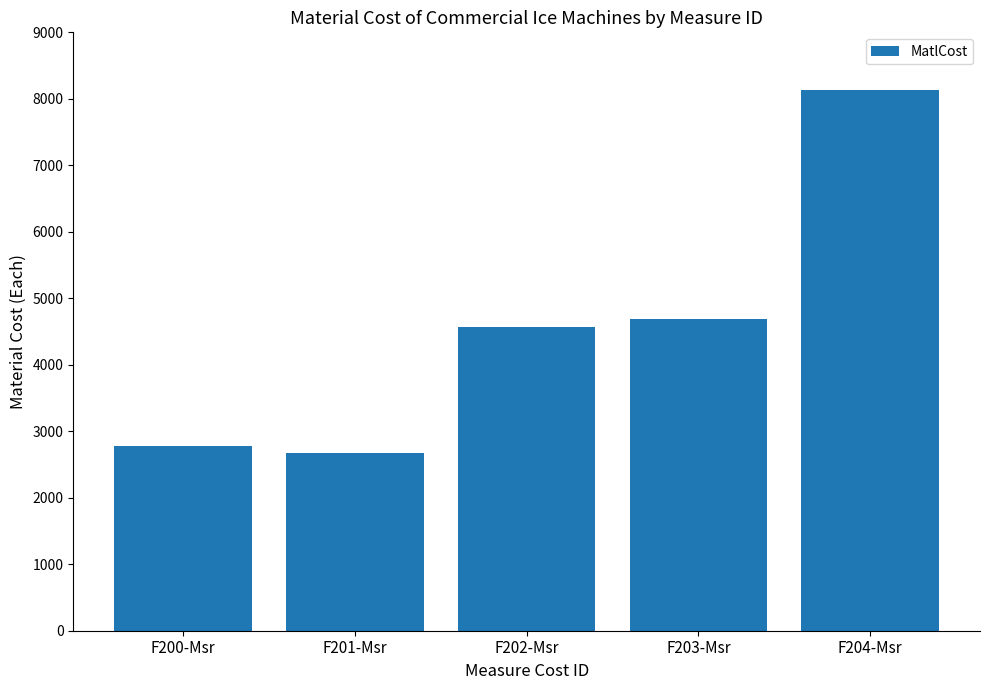

How many data points does each series have?

5